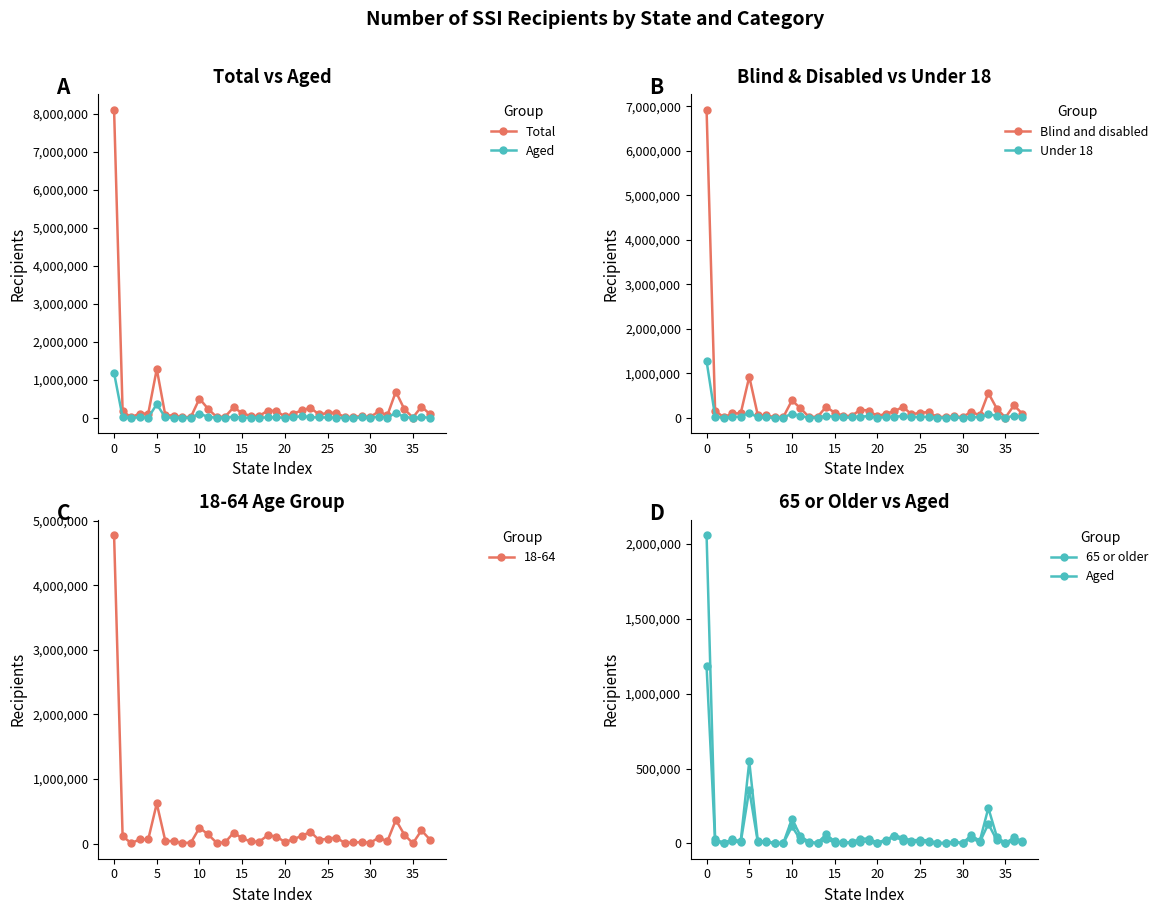

True or false: Under 18 has more than 2 points higher than both neighbors.

True